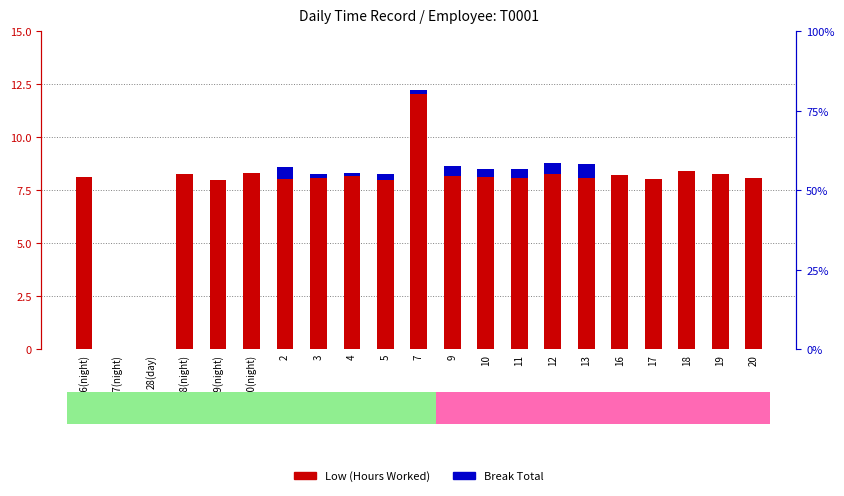

Reading right to left, list all the values displayed in this chart.

Low (Hours Worked): 20=8.1	19=8.3	18=8.4	17=8.1	16=8.2	13=8.1	12=8.3	11=8.1	10=8.1	9=8.2	7=12.1	5=8.0	4=8.2	3=8.1	2=8.0	30(night)=8.3	29(night)=8.0	28(night)=8.2	28(day)=0.0	27(night)=0.0	26(night)=8.1
Break Total: 20=0.0	19=0.0	18=0.0	17=0.0	16=0.0	13=0.7	12=0.5	11=0.4	10=0.4	9=0.4	7=0.2	5=0.3	4=0.1	3=0.2	2=0.6	30(night)=0.0	29(night)=0.0	28(night)=0.0	28(day)=0.0	27(night)=0.0	26(night)=0.0